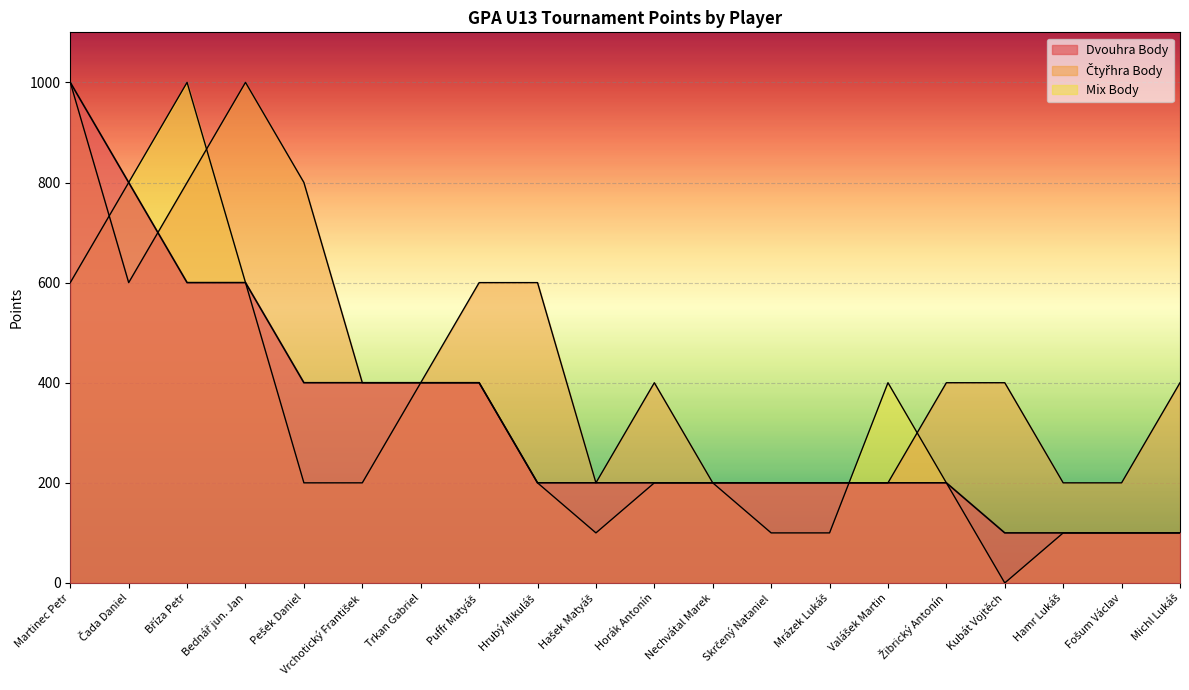

Is it true that Čtyřhra Body equals 400 at Vrchotický František?

True